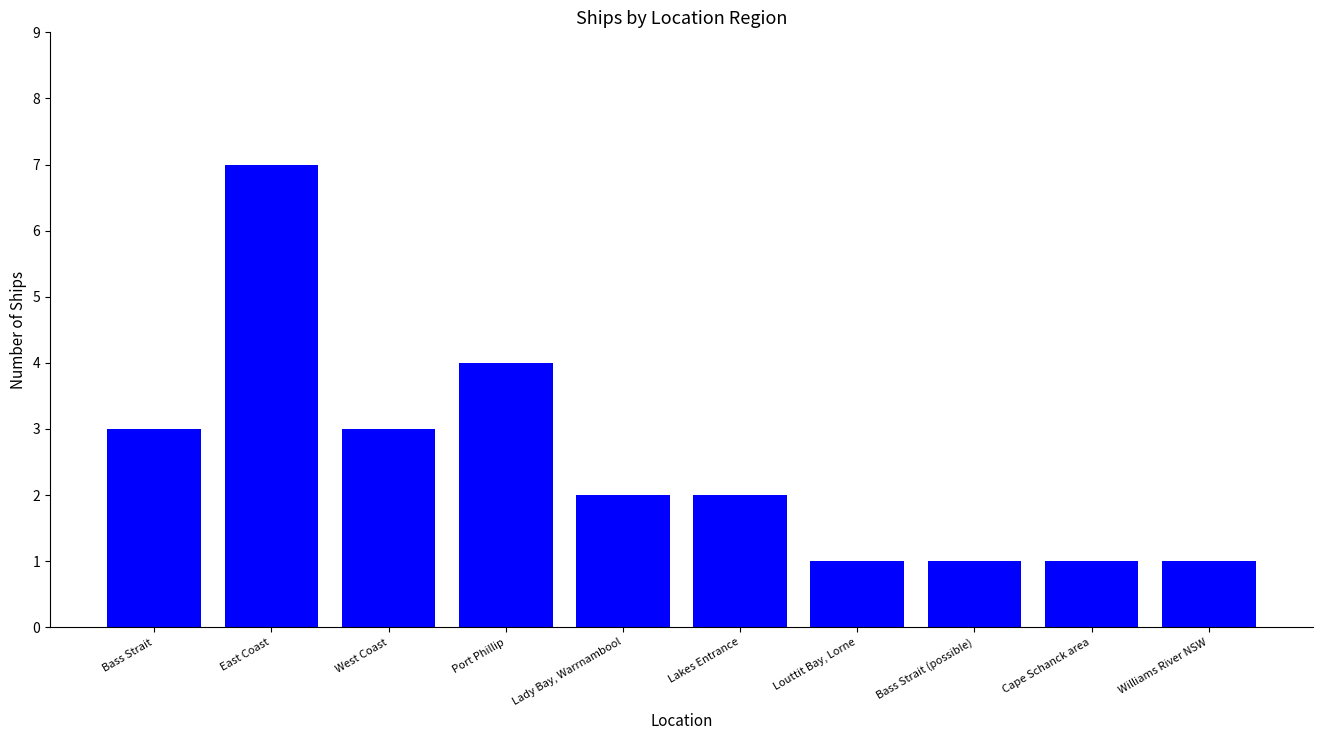

How many distinct data groups are displayed?

1